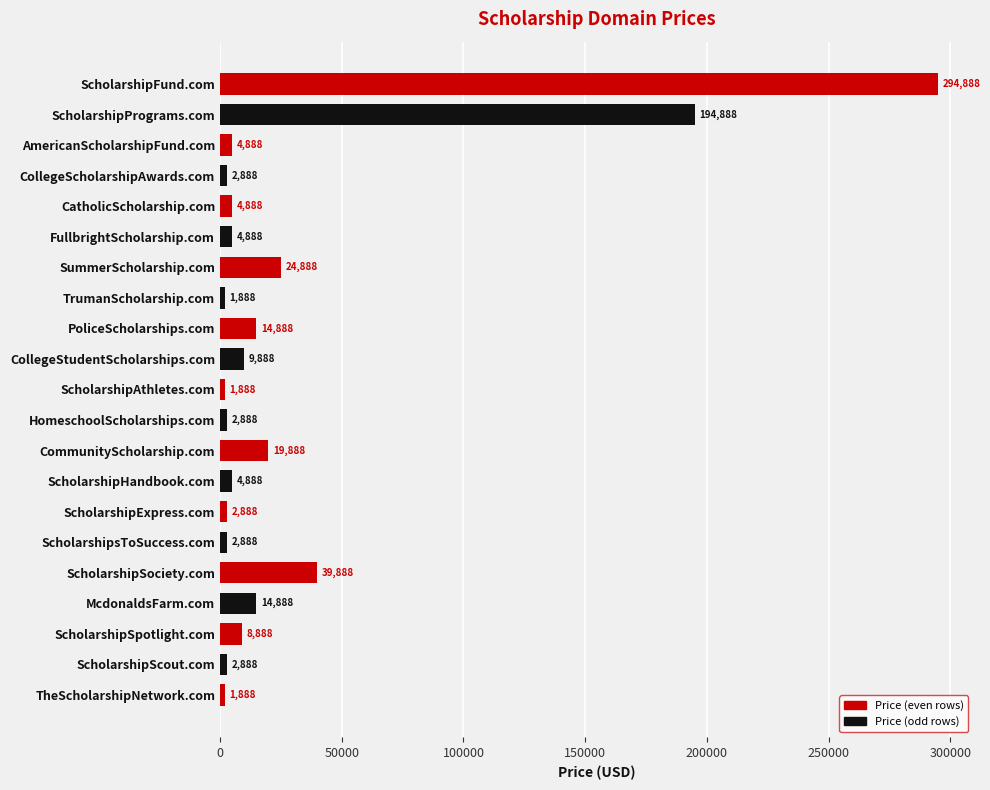

Which has a higher value, PoliceScholarships.com or FullbrightScholarship.com?

PoliceScholarships.com